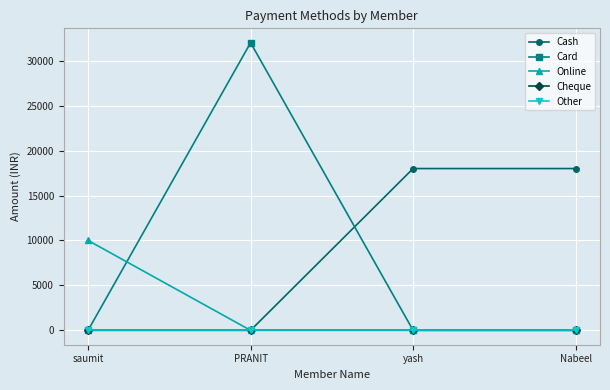

Does the chart have visible grid lines?

Yes